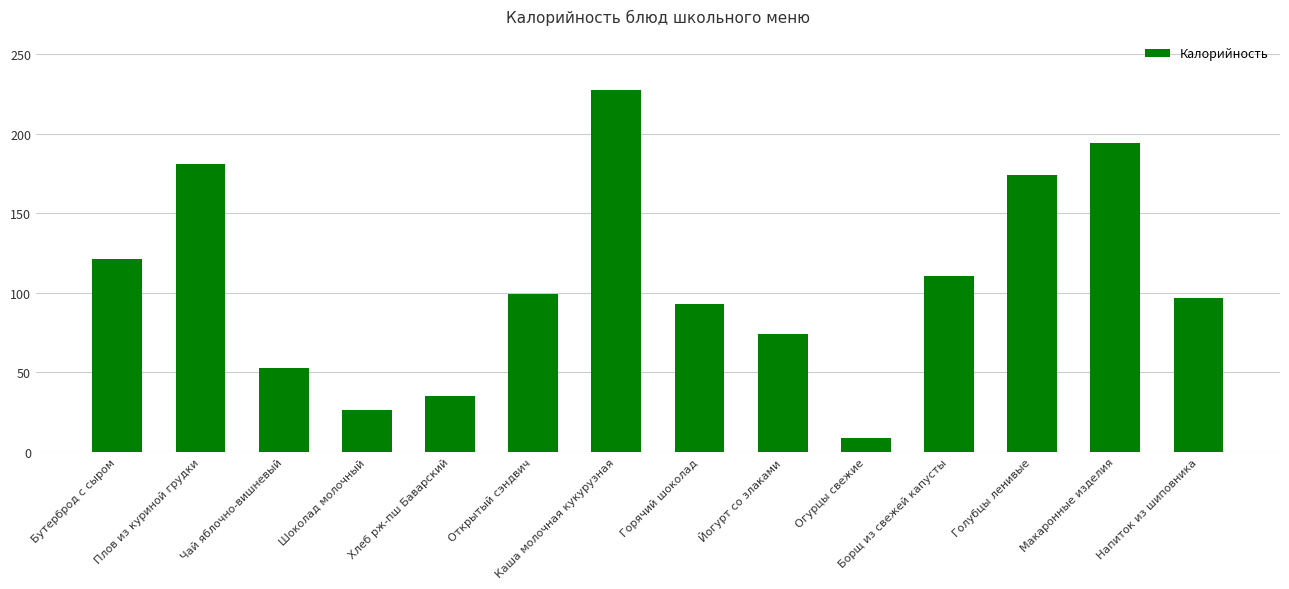

What is the label of the 8th bar from the right?

Каша молочная кукурузная